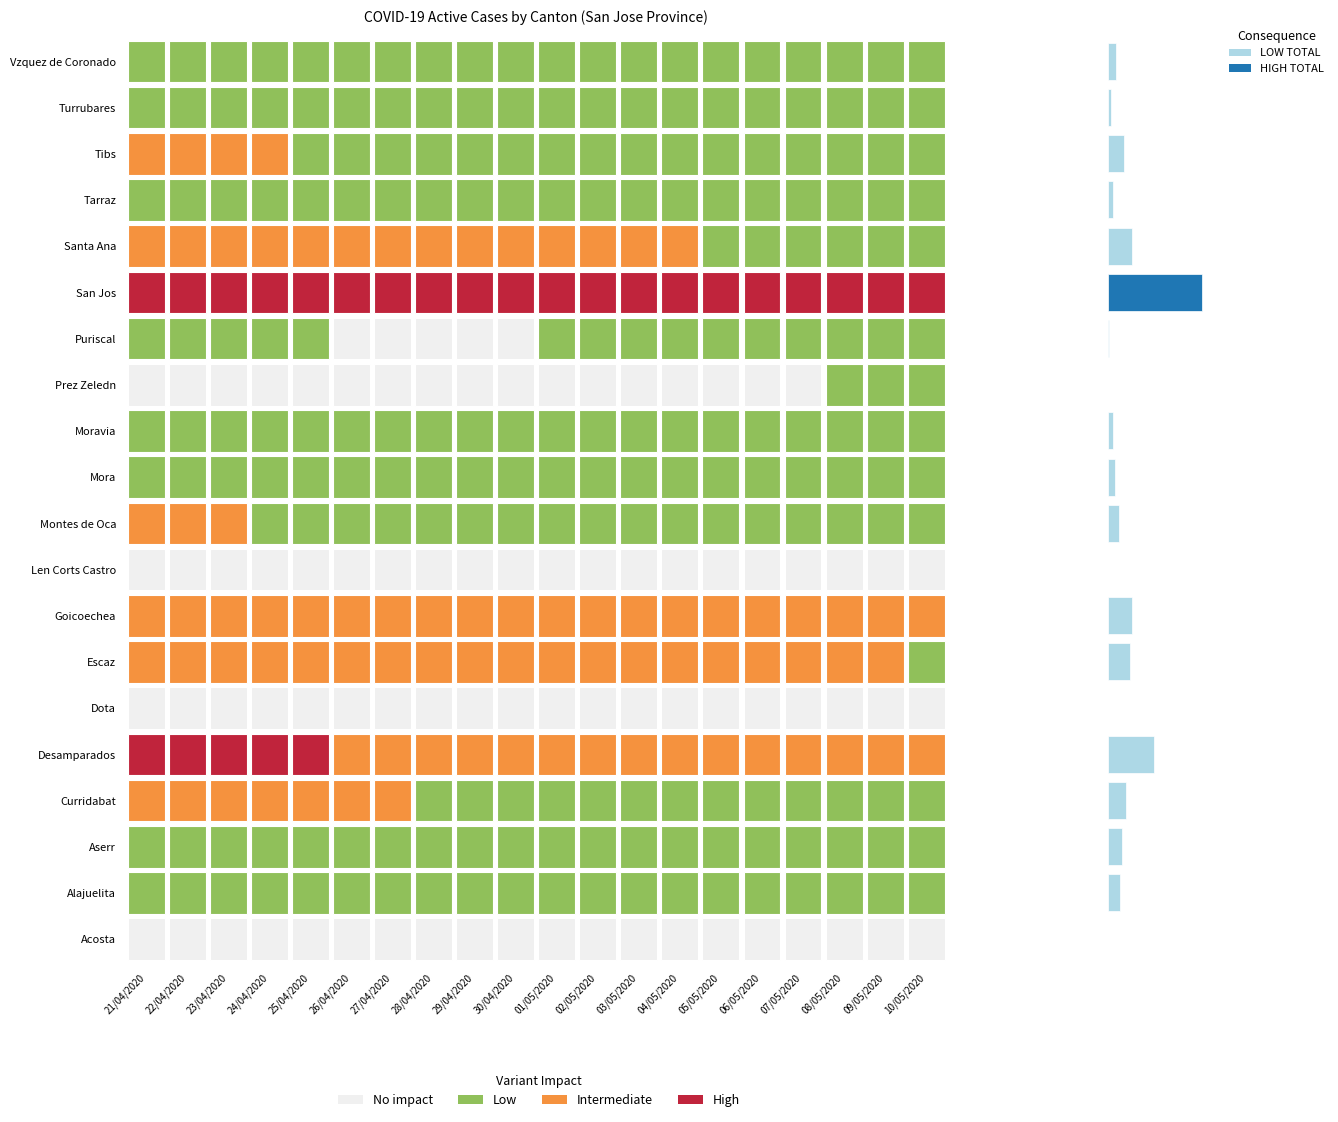

What is the sum of all Prez Zeledn values?

3